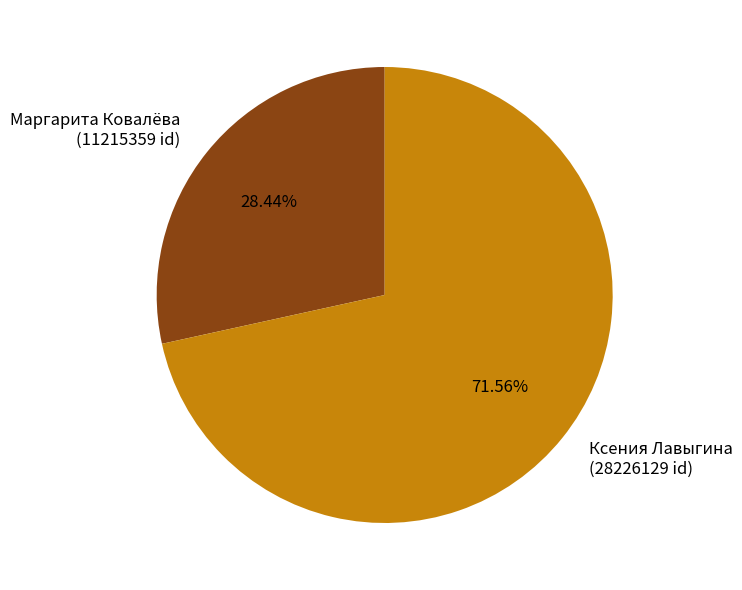

The Ксения Лавыгина slice represents 72% of the pie. True or false?

True